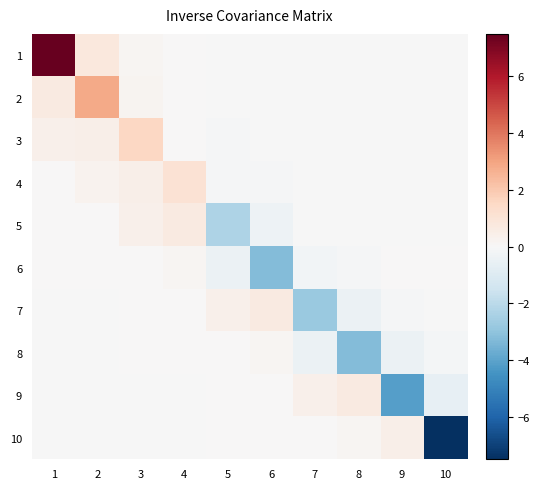

Reading left to right, extract all data points from this chart.

1: 1=7.5	2=0.8	3=0.1	4=0.0	5=-0.0	6=-0.0	7=-0.0	8=-0.0	9=-0.0	10=-0.0
2: 1=0.7	2=2.9	3=0.2	4=0.0	5=-0.0	6=-0.0	7=-0.0	8=-0.0	9=-0.0	10=-0.0
3: 1=0.4	2=0.4	3=1.6	4=0.0	5=-0.1	6=-0.0	7=-0.0	8=-0.0	9=-0.0	10=-0.0
4: 1=0.0	2=0.3	3=0.4	4=1.1	5=-0.1	6=-0.1	7=-0.0	8=-0.0	9=-0.0	10=-0.0
5: 1=0.0	2=0.0	3=0.4	4=0.7	5=-2.3	6=-0.4	7=-0.0	8=-0.0	9=-0.0	10=-0.0
6: 1=0.0	2=0.0	3=0.0	4=0.1	5=-0.5	6=-3.3	7=-0.2	8=-0.1	9=0.1	10=0.0
7: 1=-0.0	2=-0.0	3=0.0	4=0.0	5=0.4	6=0.7	7=-2.8	8=-0.5	9=-0.1	10=-0.0
8: 1=-0.0	2=-0.0	3=0.0	4=0.0	5=0.0	6=0.1	7=-0.5	8=-3.3	9=-0.4	10=-0.2
9: 1=-0.0	2=-0.0	3=-0.0	4=-0.0	5=0.0	6=0.0	7=0.4	8=0.7	9=-4.2	10=-0.6
10: 1=-0.0	2=-0.0	3=-0.0	4=-0.0	5=0.0	6=0.0	7=0.1	8=0.1	9=0.4	10=-7.5